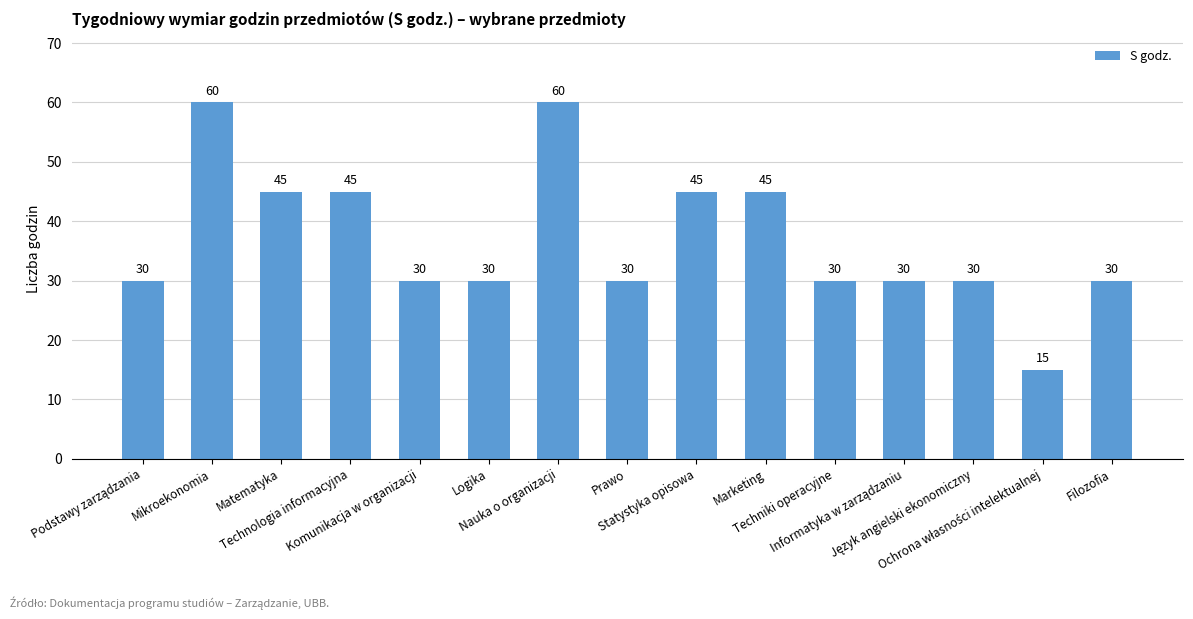

What is the greatest value displayed?

60